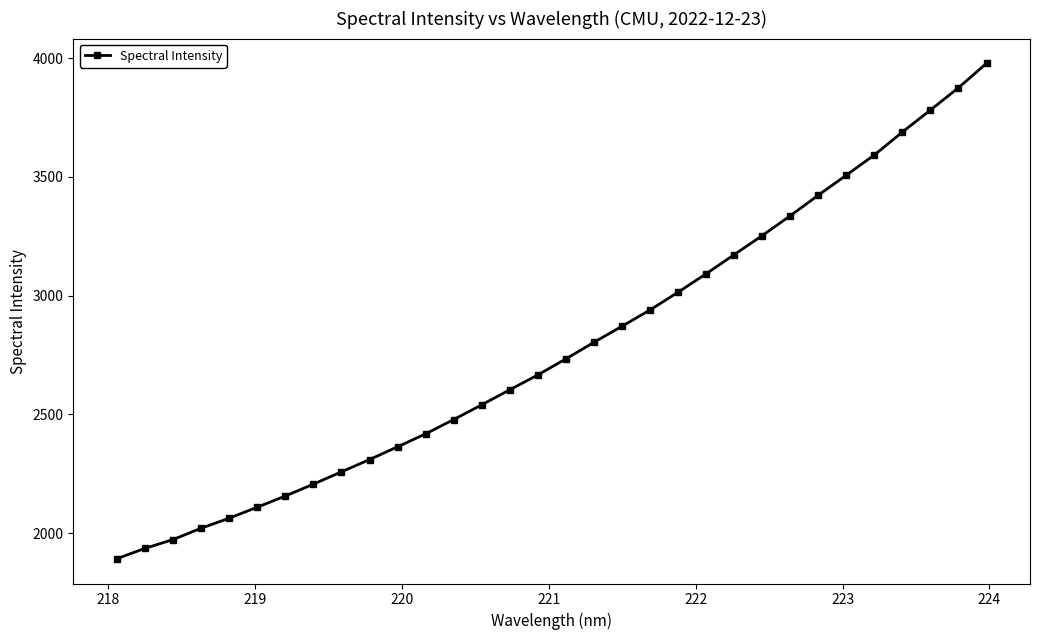

What is the maximum value shown in the chart?

3978.1